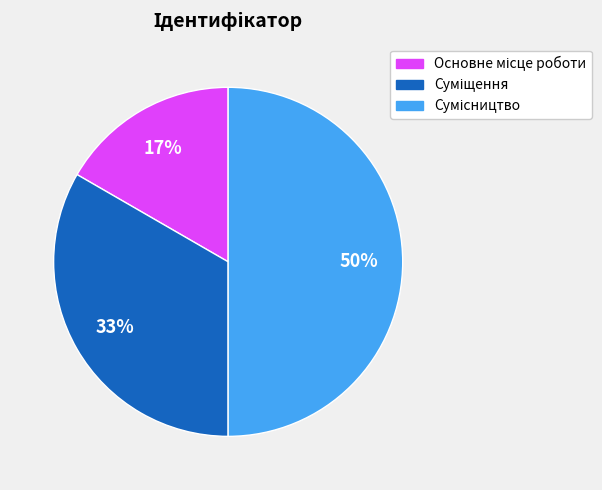

To the nearest percent, what is the average slice percentage?

33%